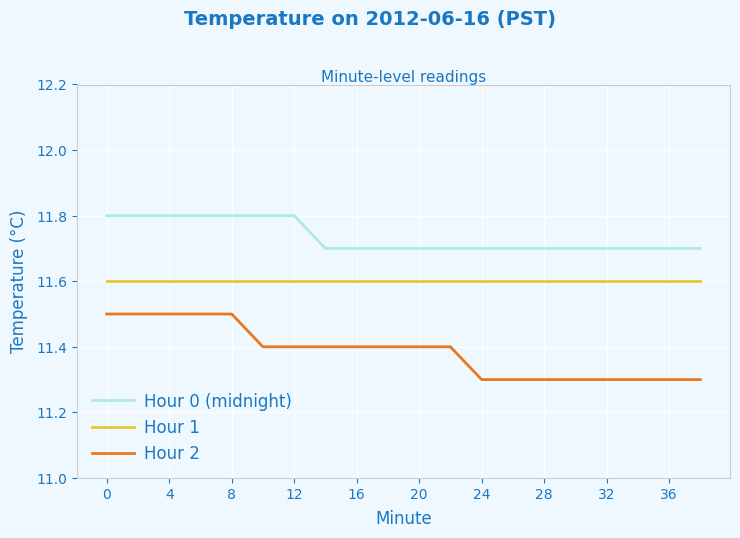

Is this an area chart (filled region under the line)?

No